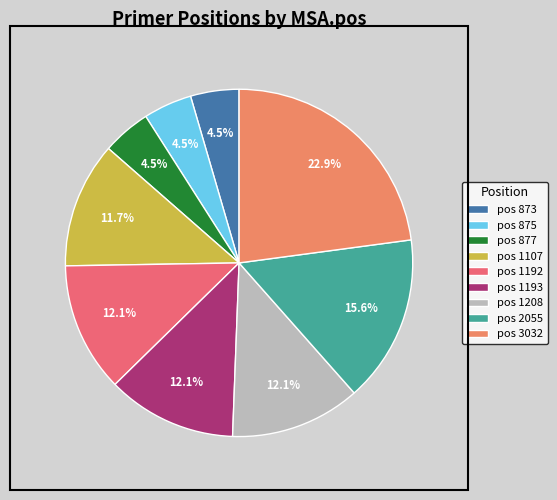

How many slices are in this pie chart?

9